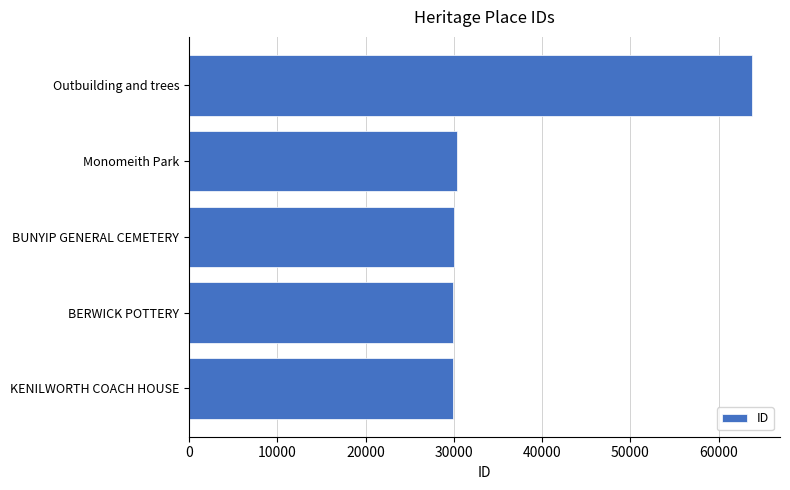

What is the sum of all values?

183910